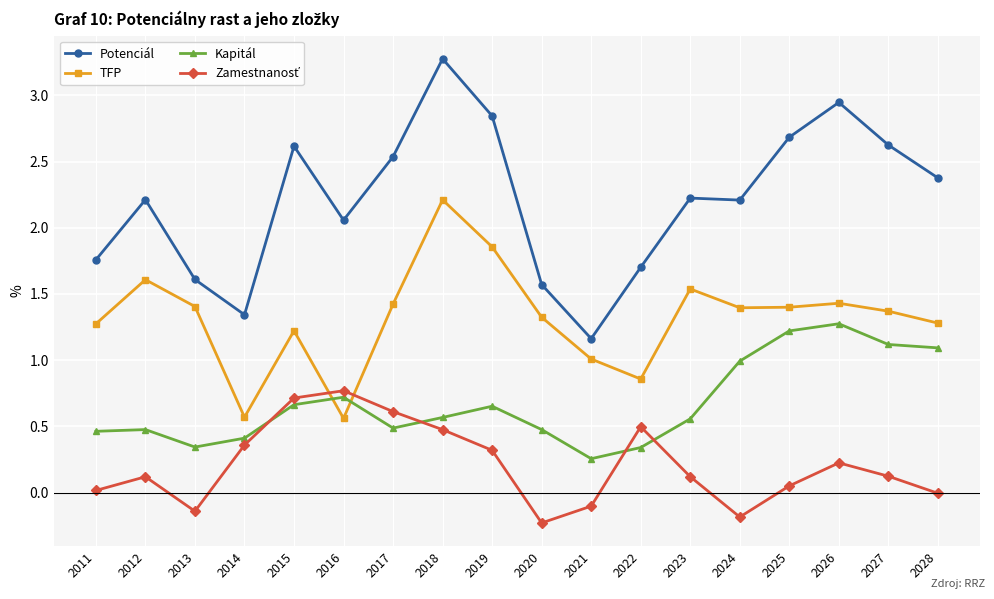

The value of Potenciál at 2024 is 2.2. True or false?

True